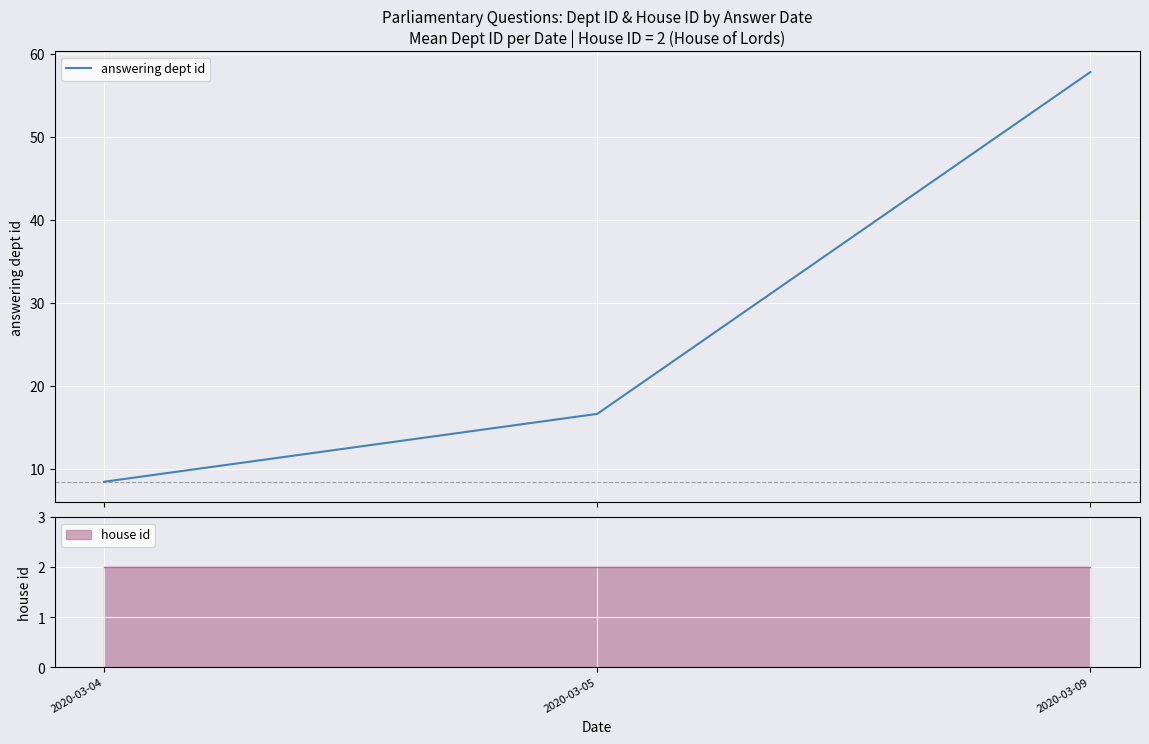

What is the greatest value displayed?

57.8